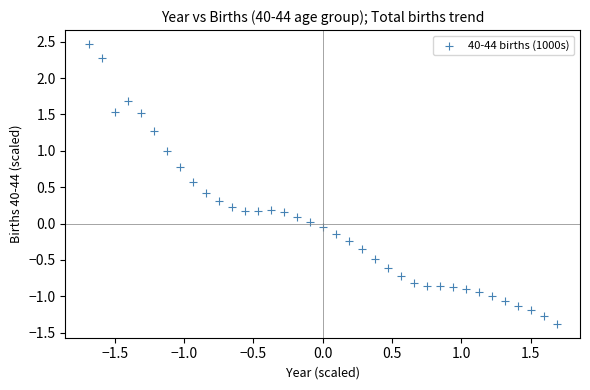

What is the range of X values (max minus min)?

3.4